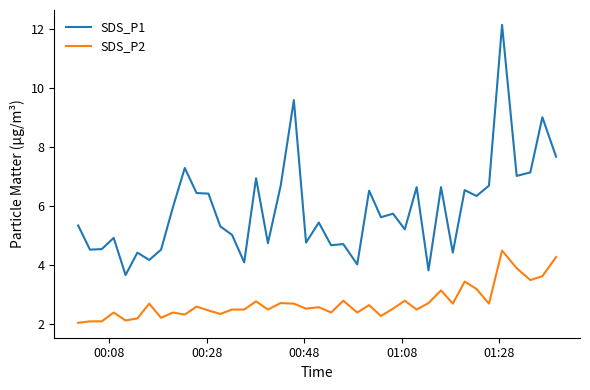

Which series has the widest spread of values?

SDS_P1